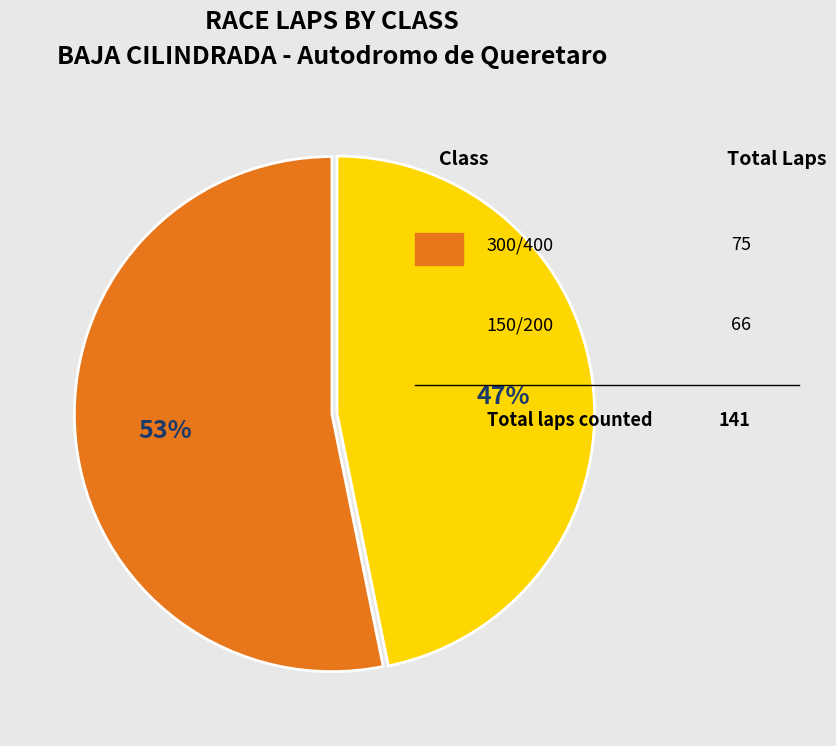

What is the majority slice?

300/400